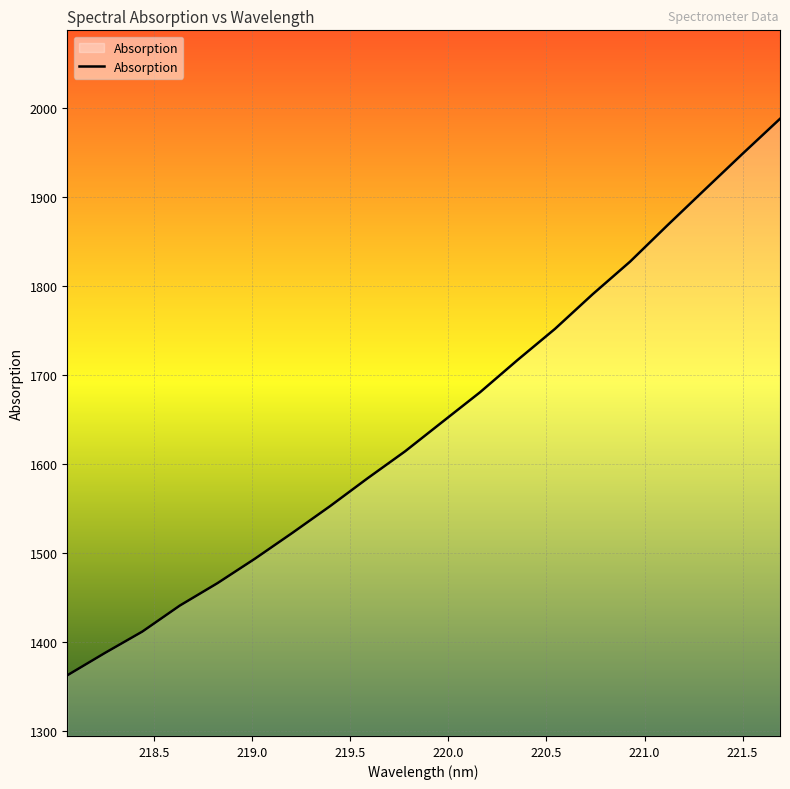

What is the maximum value shown in the chart?

1987.4